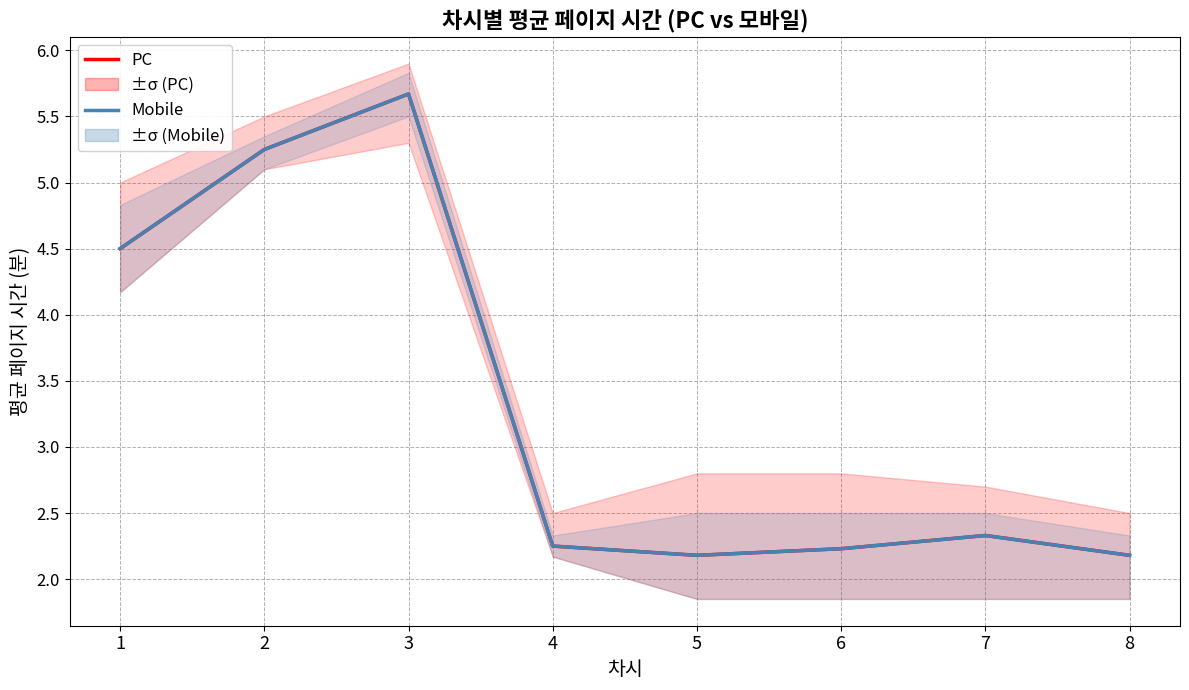

True or false: Mobile and PC cross at least once.

False